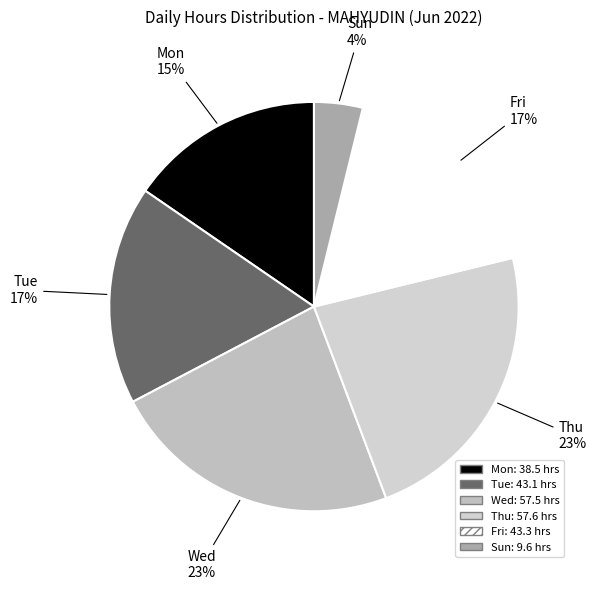

What is the smallest slice in the pie chart?

Sun